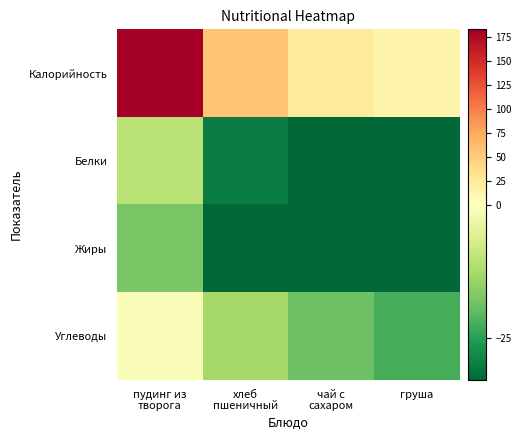

At which category does the chart reach its peak across all series?

пудинг из
творога